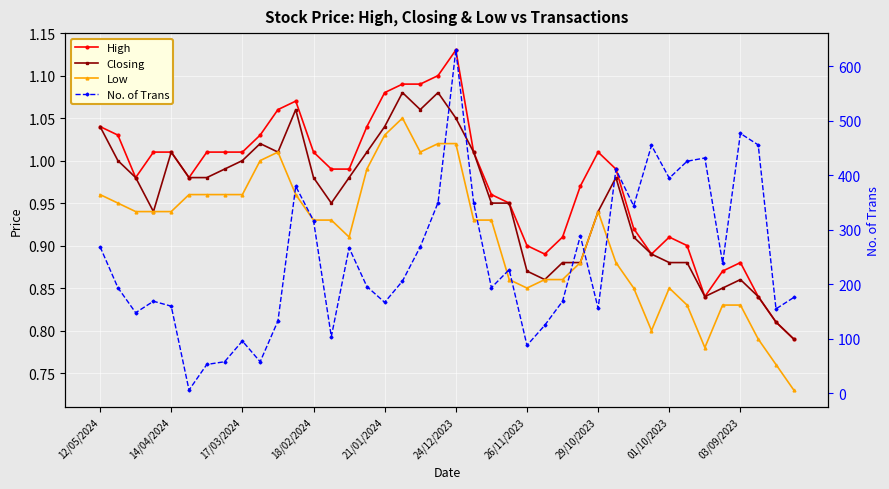

True or false: No. of Trans and High intersect in this chart.

False